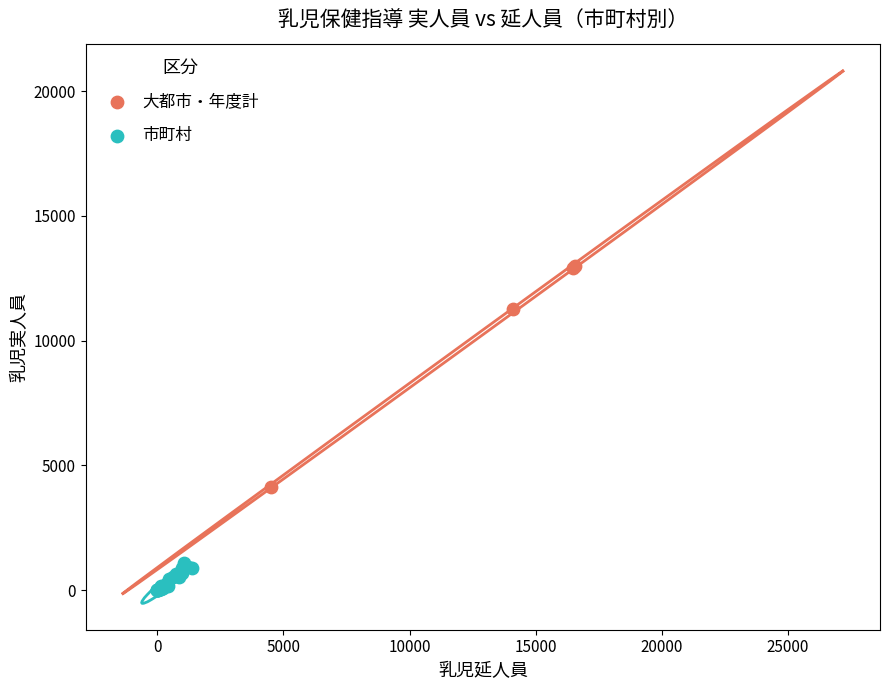

Which series reaches the maximum Y coordinate?

大都市・年度計